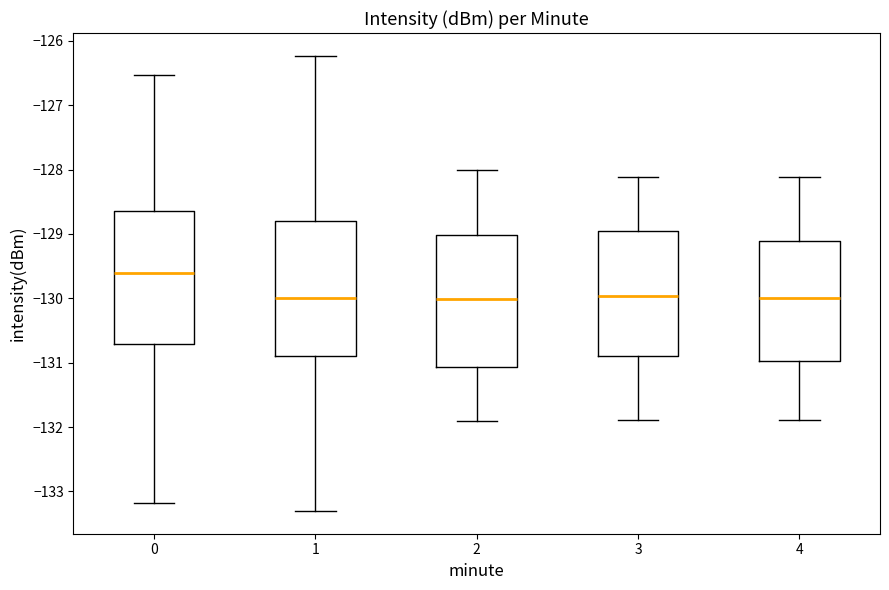

Reading left to right, read every box against the y-axis: the position of its median line, the range the box covers, and the ends of its whiskers. The values are not printed on the chart, so give them approximately, as read against the axis.

0: median -129.6, box -130.7 to -128.6, whiskers -133.2 to -126.5
1: median -130.0, box -130.9 to -128.8, whiskers -133.3 to -126.2
2: median -130.0, box -131.1 to -129.0, whiskers -131.9 to -128.0
3: median -130.0, box -130.9 to -129.0, whiskers -131.9 to -128.1
4: median -130.0, box -131.0 to -129.1, whiskers -131.9 to -128.1